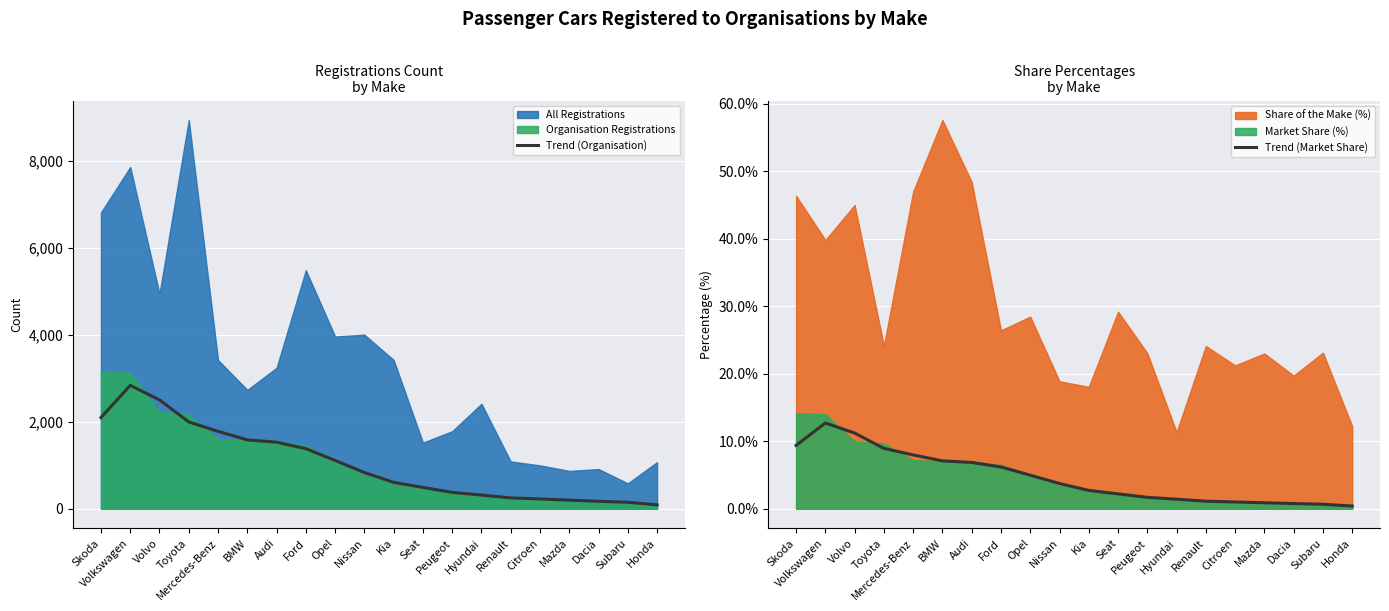

How many values in the Trend (Market Share) series are below 3?

10